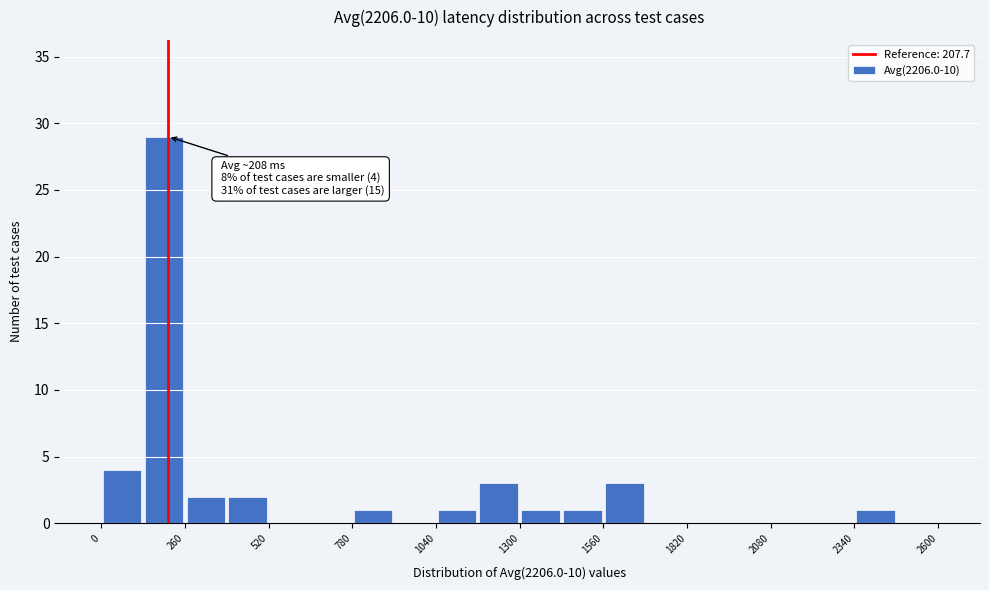

Read against the x-axis, roughly where is the centre of the tallest bar?

200